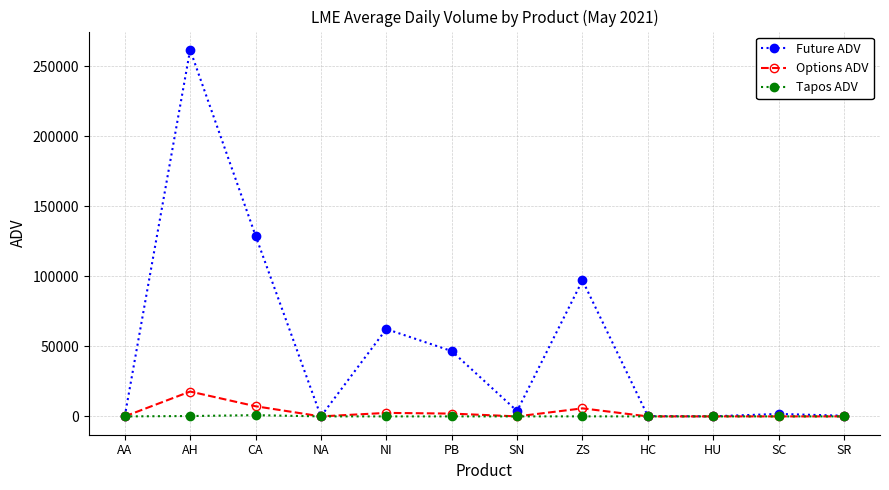

At how many categories does at least one series exceed 10558?

5